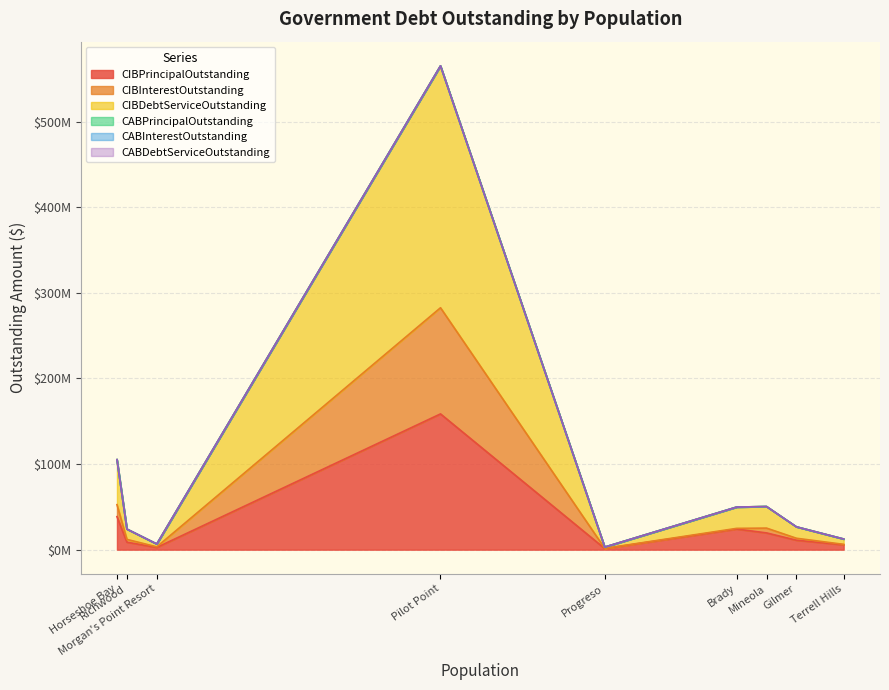

Rank the series at Mineola from highest to lowest value.

CIBDebtServiceOutstanding, CIBPrincipalOutstanding, CIBInterestOutstanding, CABPrincipalOutstanding, CABInterestOutstanding, CABDebtServiceOutstanding